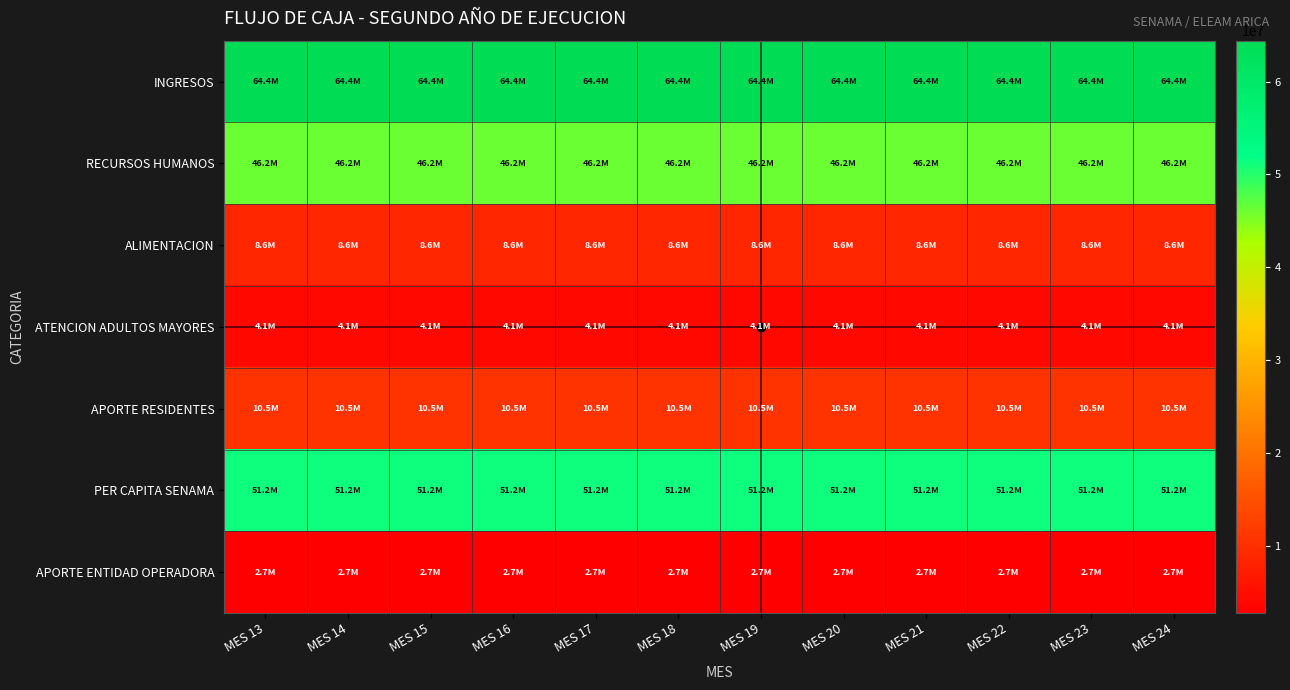

What is the difference between the highest and lowest values at MES 23?

61669790